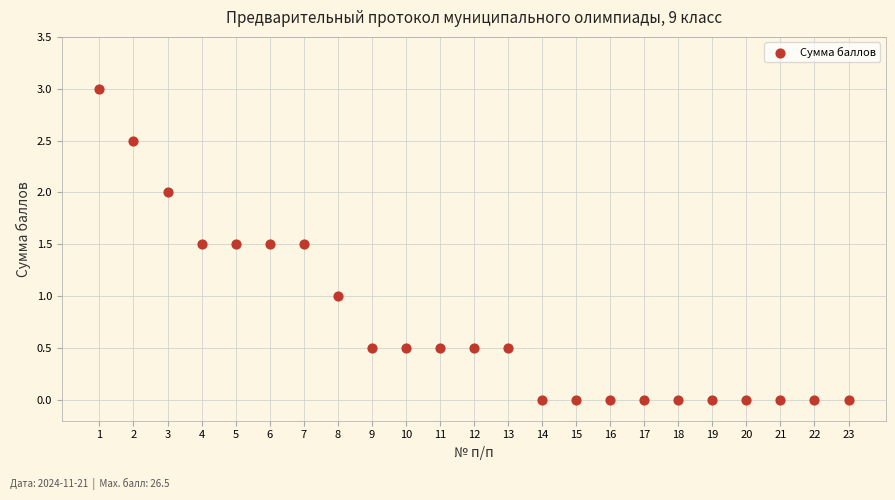

What is the range of X values (max minus min)?

22.0